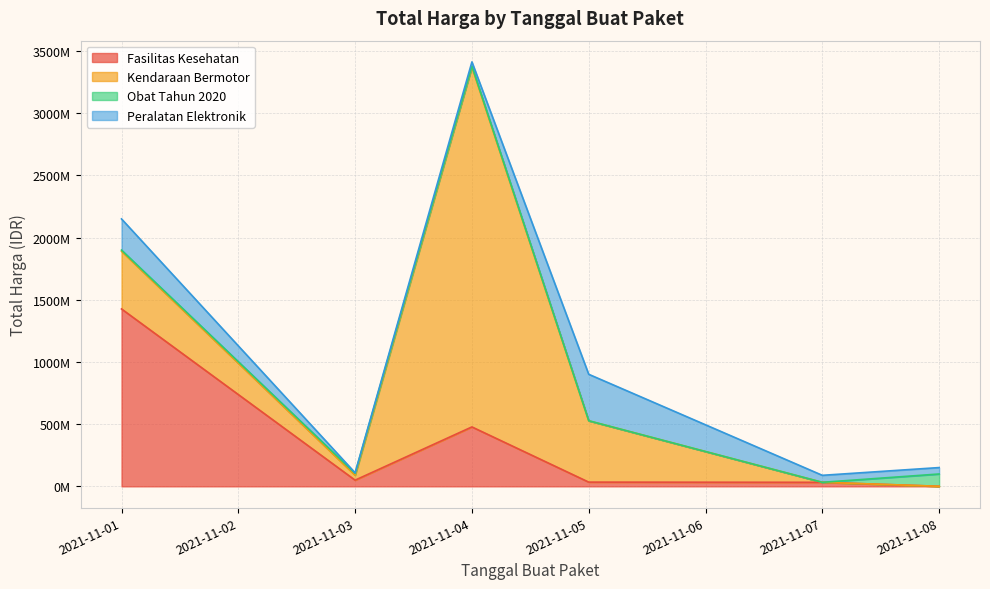

In Fasilitas Kesehatan, how many points are lower than both neighbors (excluding endpoints)?

1